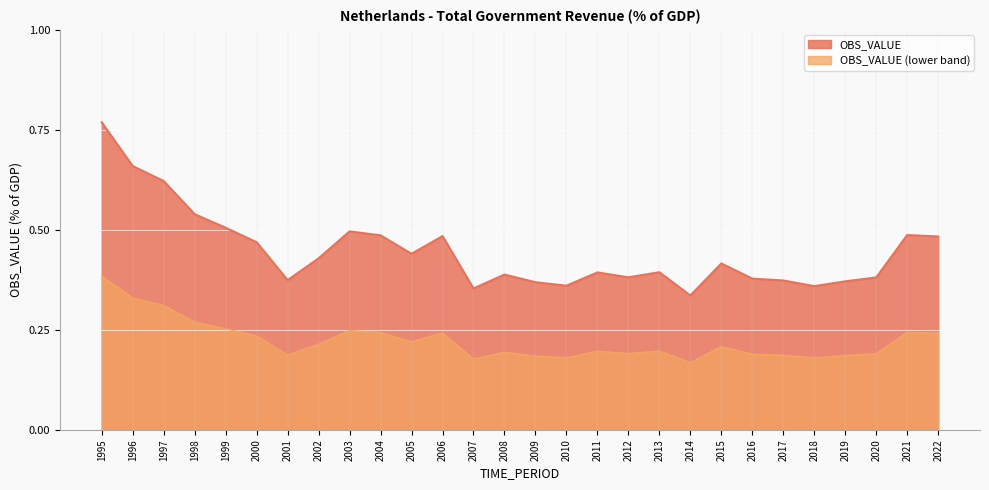

List the labels in order of value, smallest first.

2014, 2007, 2018, 2010, 2009, 2019, 2017, 2001, 2016, 2020, 2012, 2008, 2011, 2013, 2015, 2002, 2005, 2000, 2022, 2006, 2004, 2021, 2003, 1999, 1998, 1997, 1996, 1995